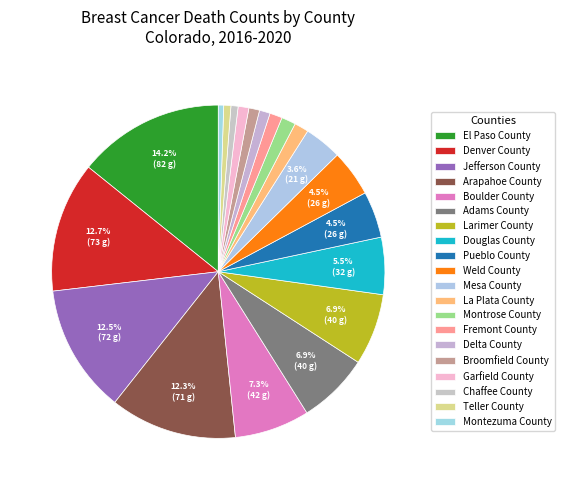

How many slices are in this pie chart?

20